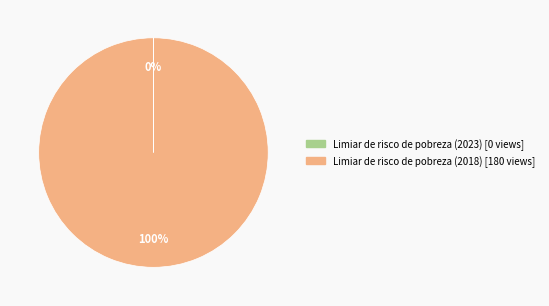

To the nearest percent, what percentage of the pie is Limiar de risco de pobreza (2018) [180 views]?

100%